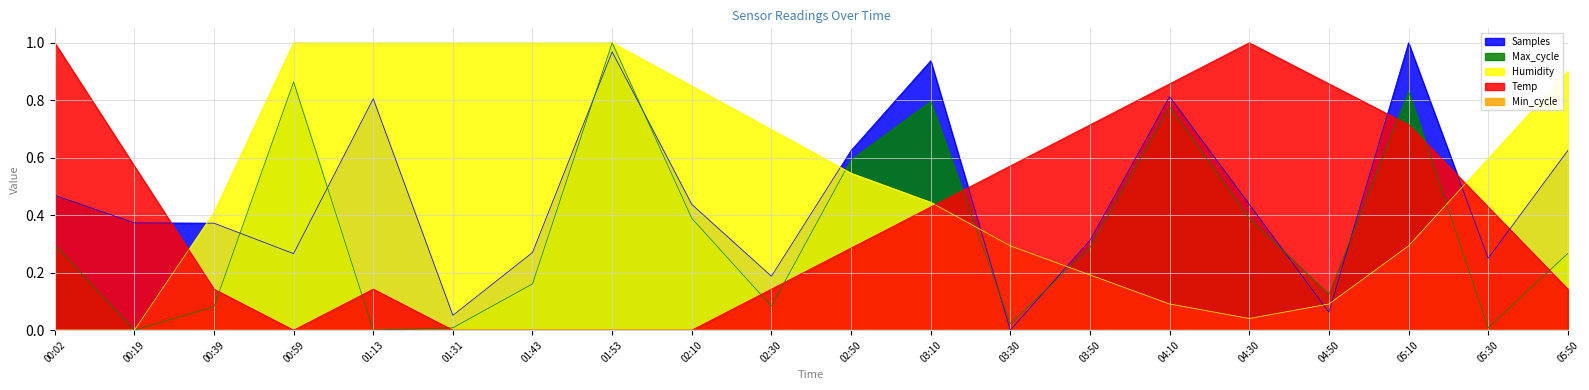

Which has a higher value, 02:30 or 03:10?

03:10